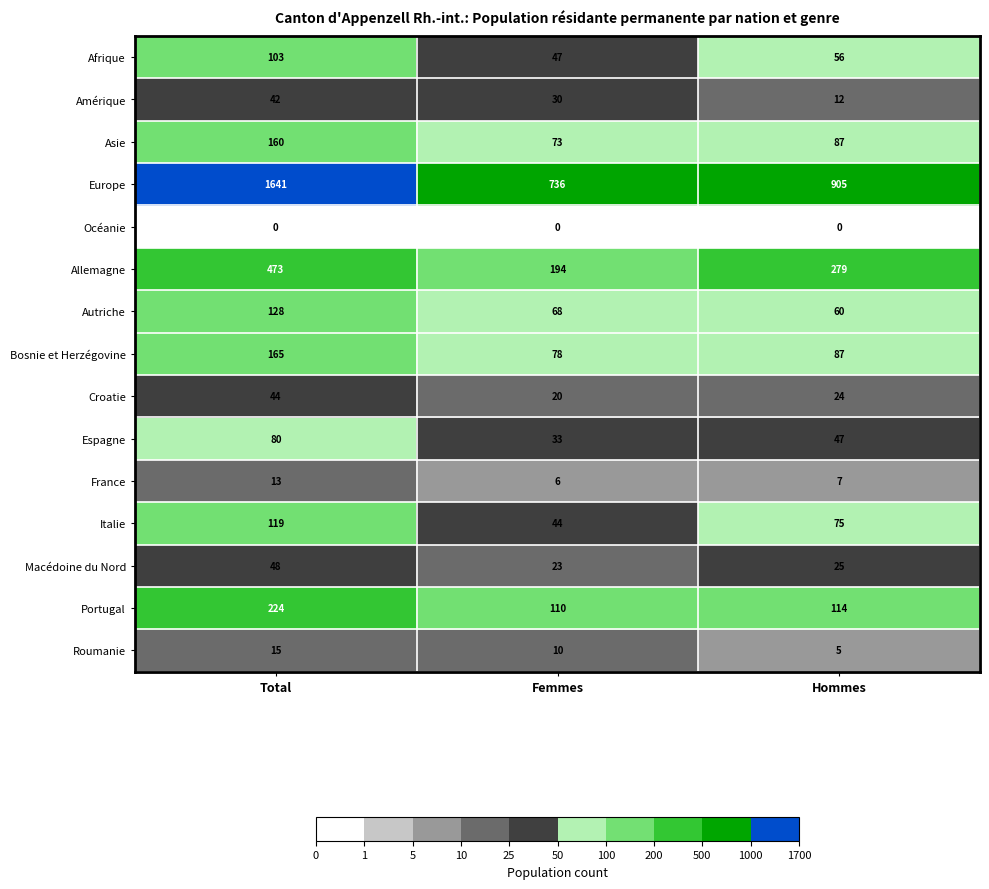

Which series changed the most between Total and Hommes?

Europe